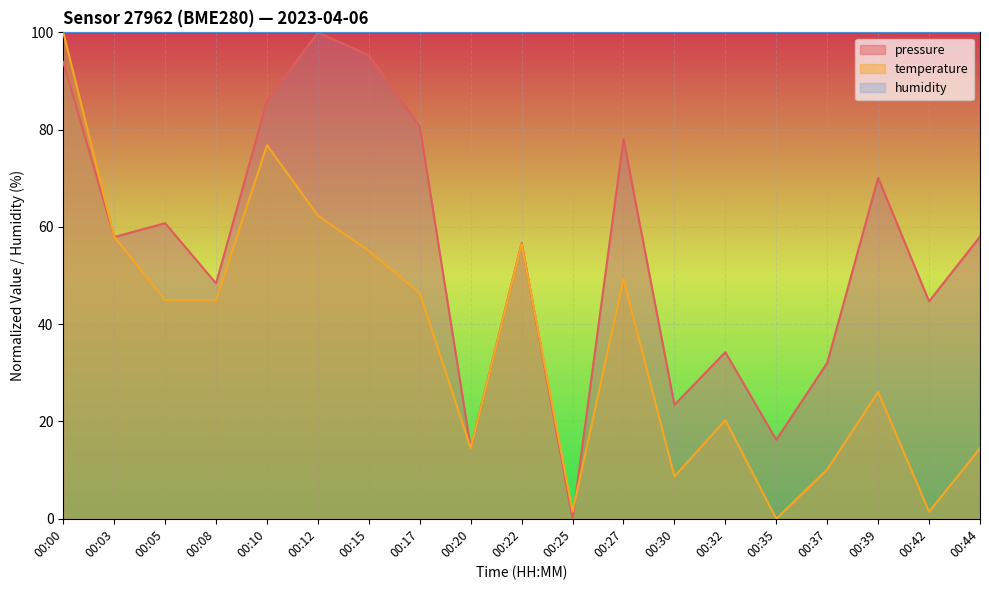

What is the difference between the second highest and minimum values in the pressure series?

95.3